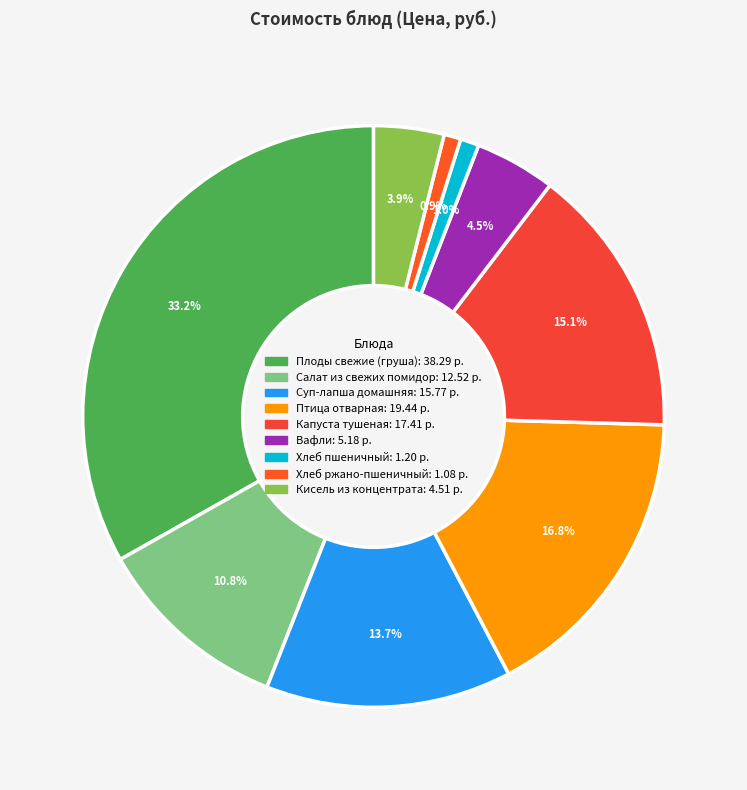

To the nearest percent, what is the average slice percentage?

11%